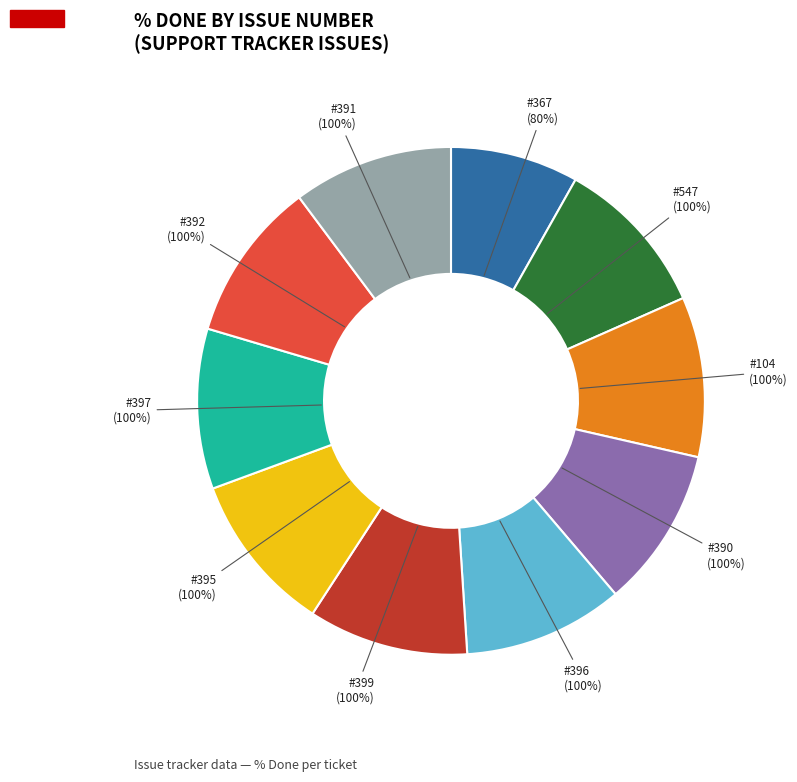

To the nearest percent, what percentage of the pie is 367?

8%